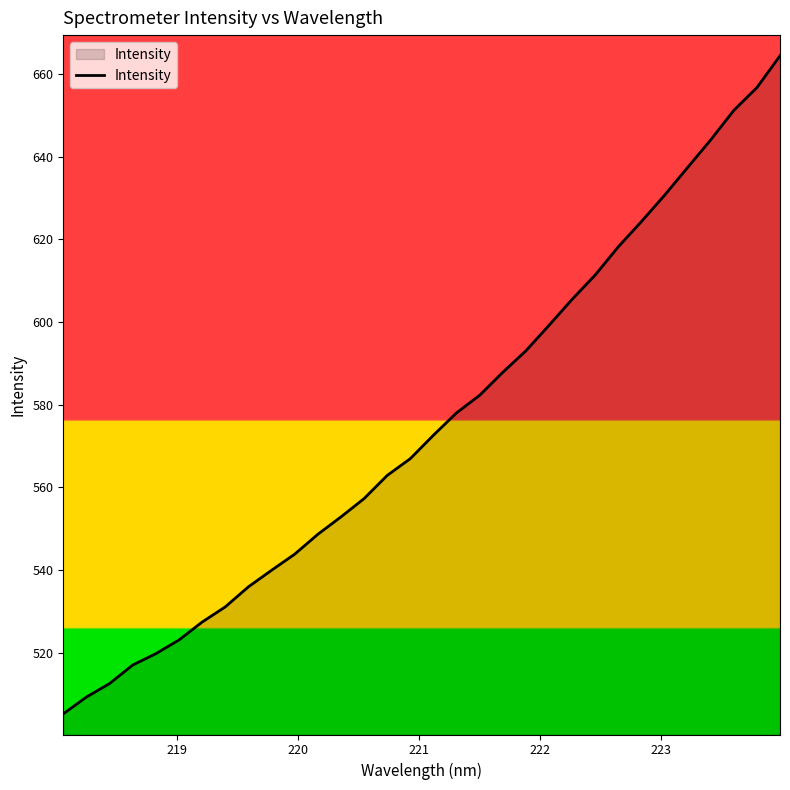

What is the difference between the maximum and minimum values?

159.3